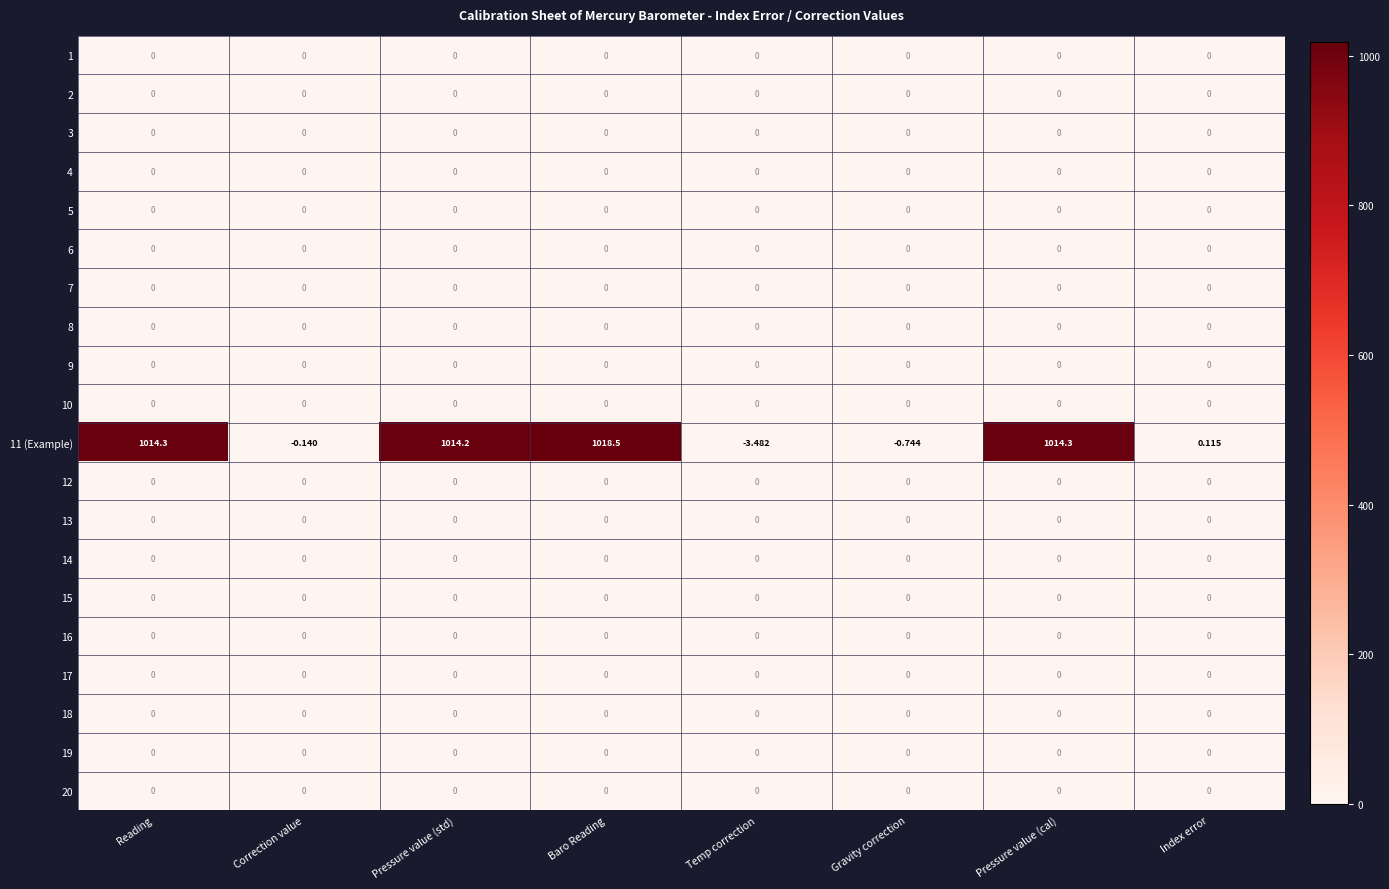

At which category does the chart reach its minimum across all series?

Temp correction